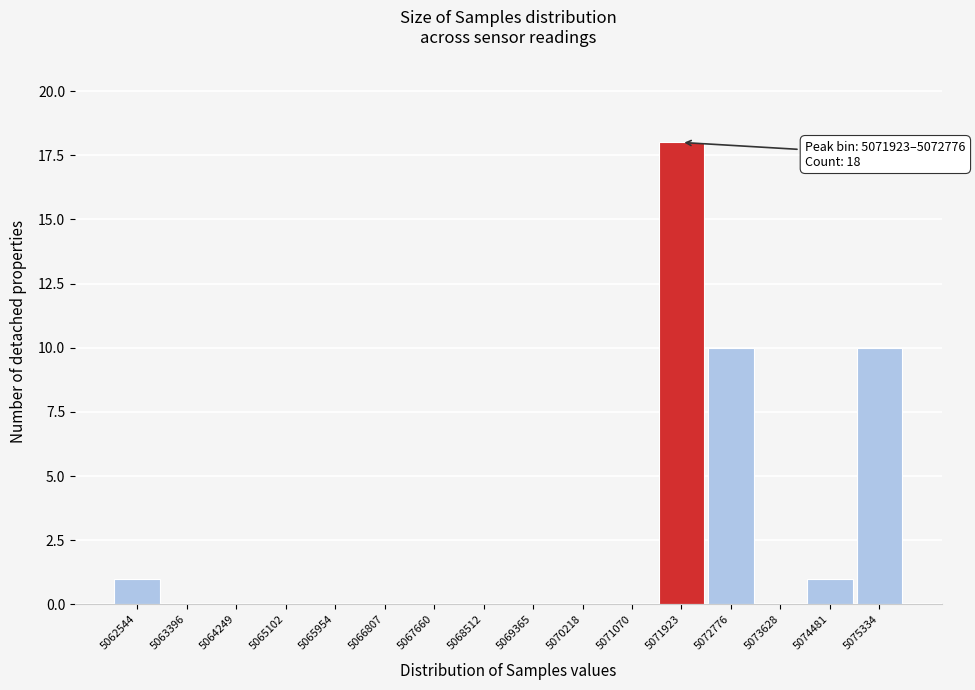

Reading left to right, transcribe all the data shown in this chart.

5062544=1	5063396=0	5064249=0	5065102=0	5065954=0	5066807=0	5067660=0	5068512=0	5069365=0	5070218=0	5071070=0	5071923=18	5072776=10	5073628=0	5074481=1	5075334=10